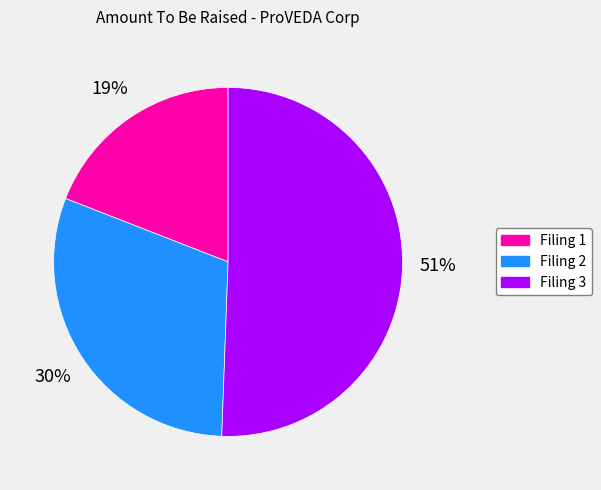

To the nearest percent, what portion does Filing 2 represent?

30%